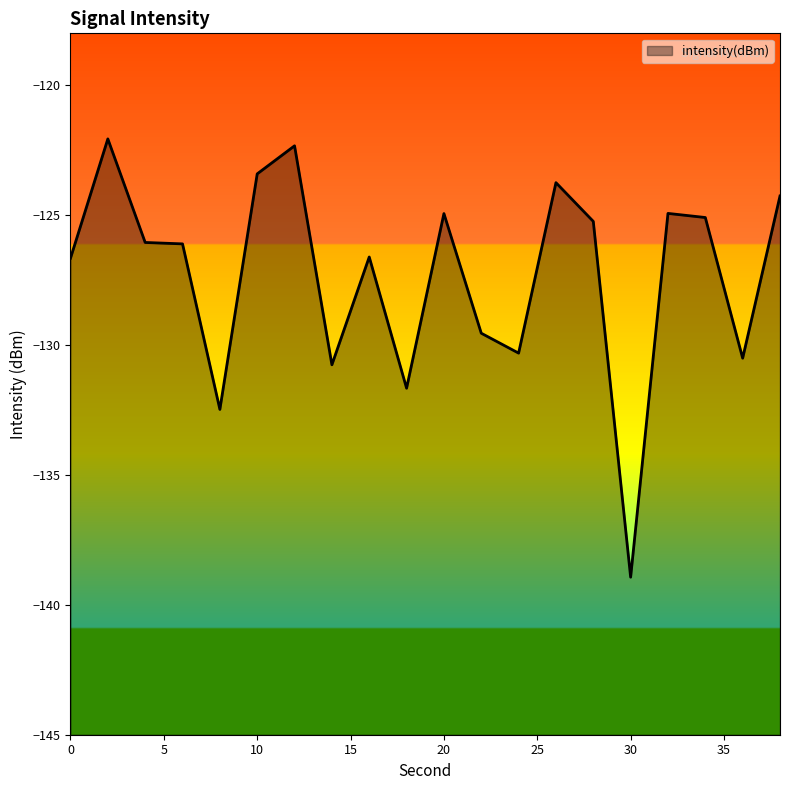

List the labels in order of value, largest first.

2, 12, 10, 26, 38, 32, 20, 34, 28, 4, 6, 16, 0, 22, 24, 36, 14, 18, 8, 30